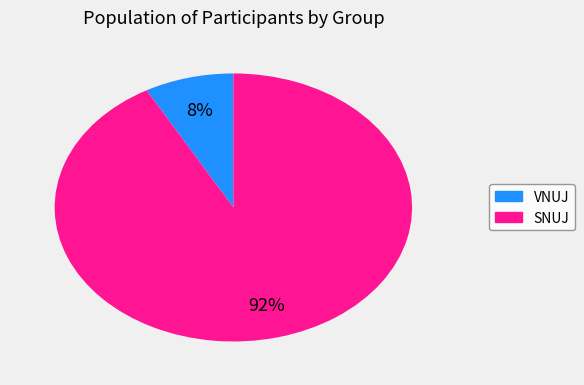

Is there a majority slice in this chart?

Yes